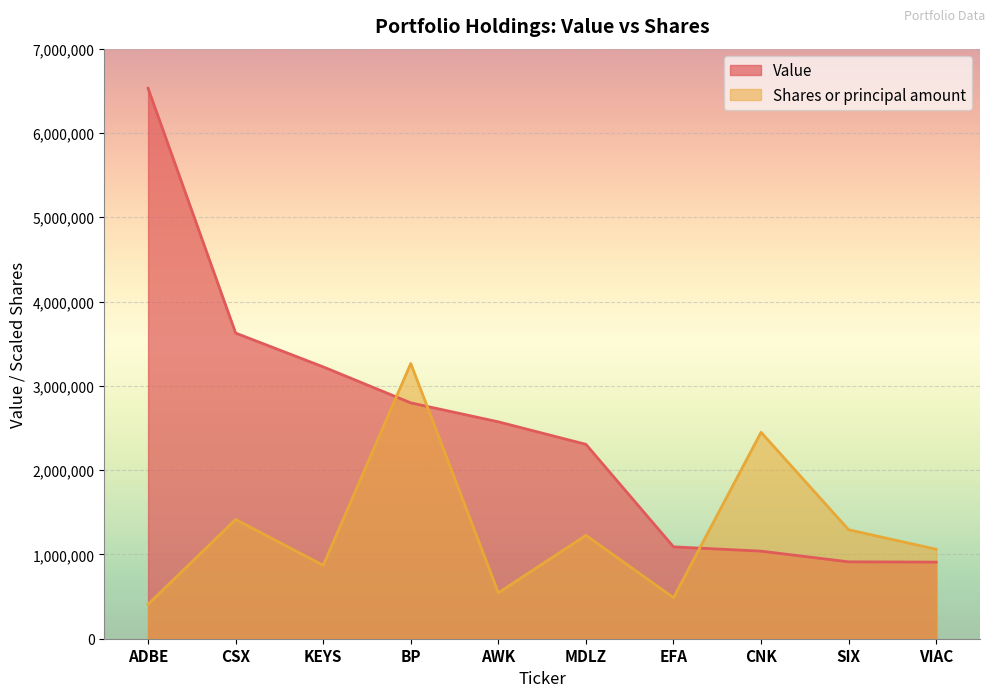

The value of Shares or principal amount at SIX is 656361.9. True or false?

False